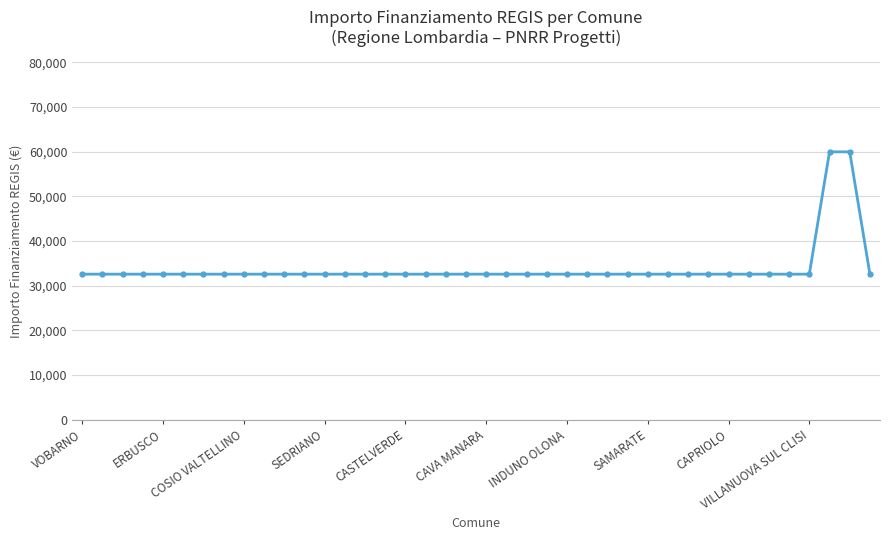

What is the value of the 33rd point from the left?

32589